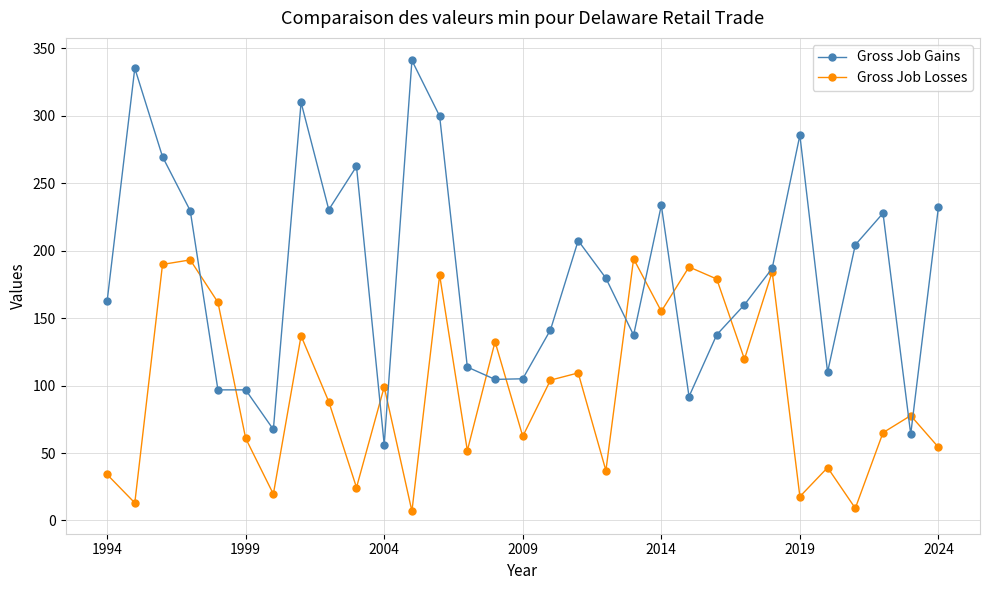

Rank the series by their average value, from lowest to highest.

Gross Job Losses, Gross Job Gains